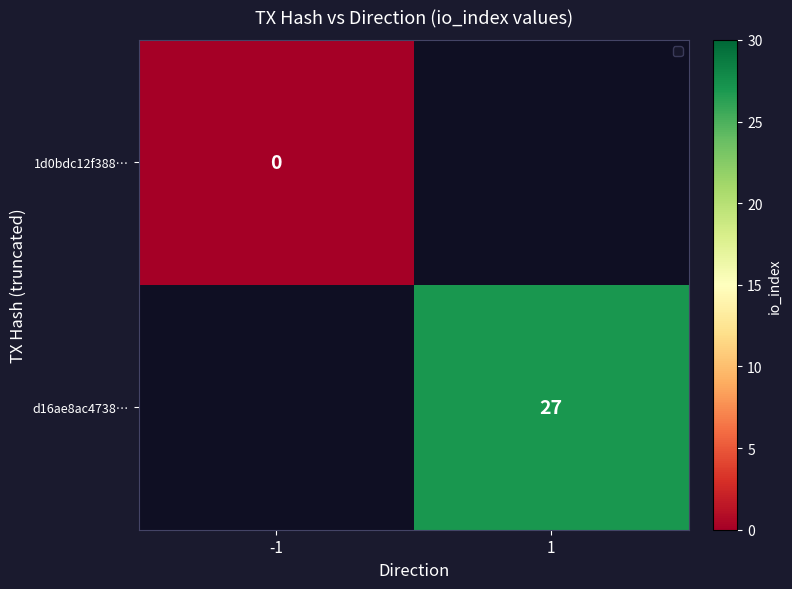

Is the value of d16ae8ac4738… at 1 greater than the value of 1d0bdc12f388… at -1?

Yes